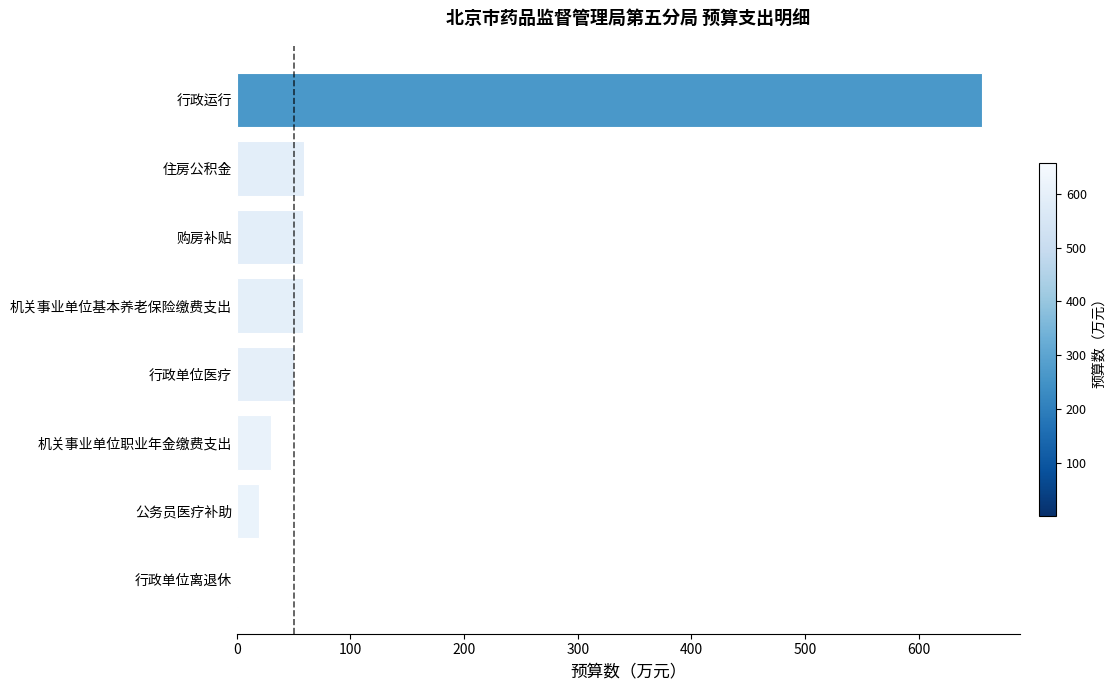

Read the value at 机关事业单位基本养老保险缴费支出.

57.8